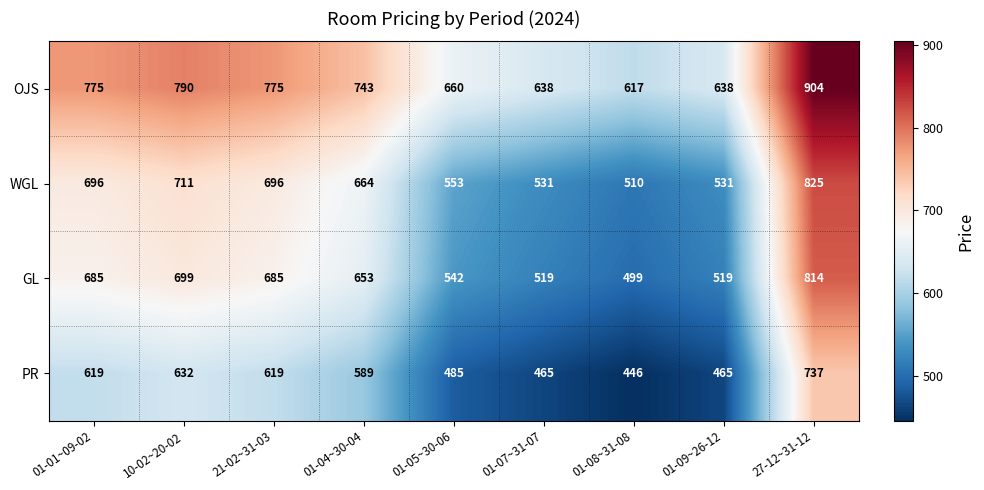

What is the total value across all series at 01-01~09-02?

2775